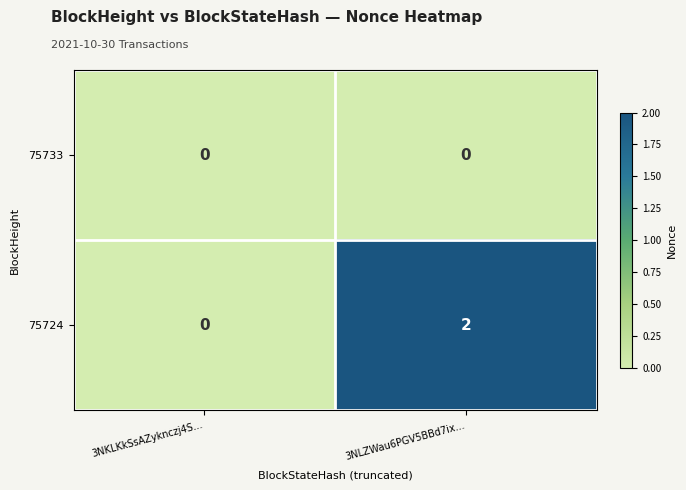

Count the number of data series in this chart.

2